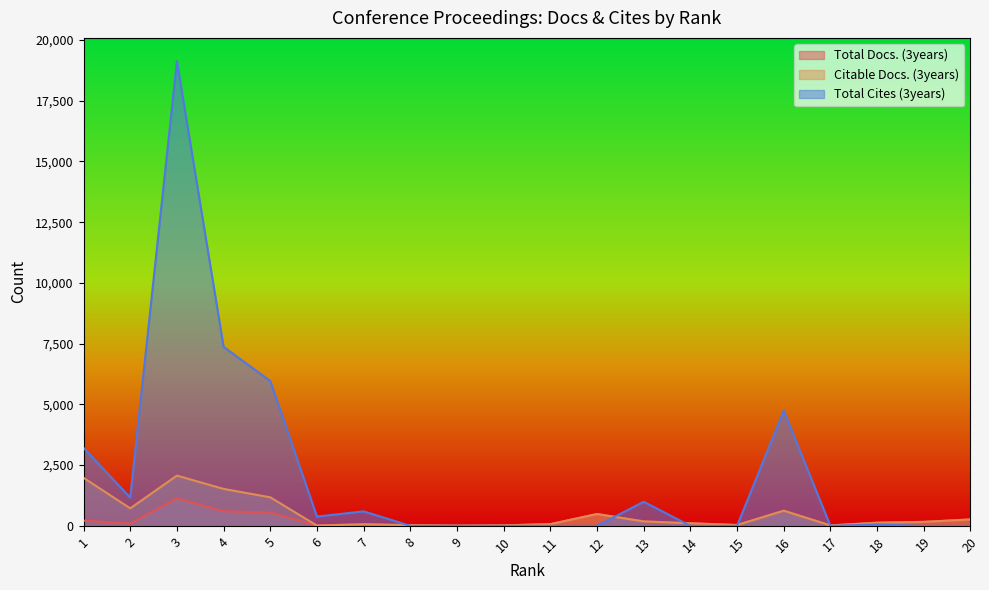

Which category has the lowest value across all series?

8